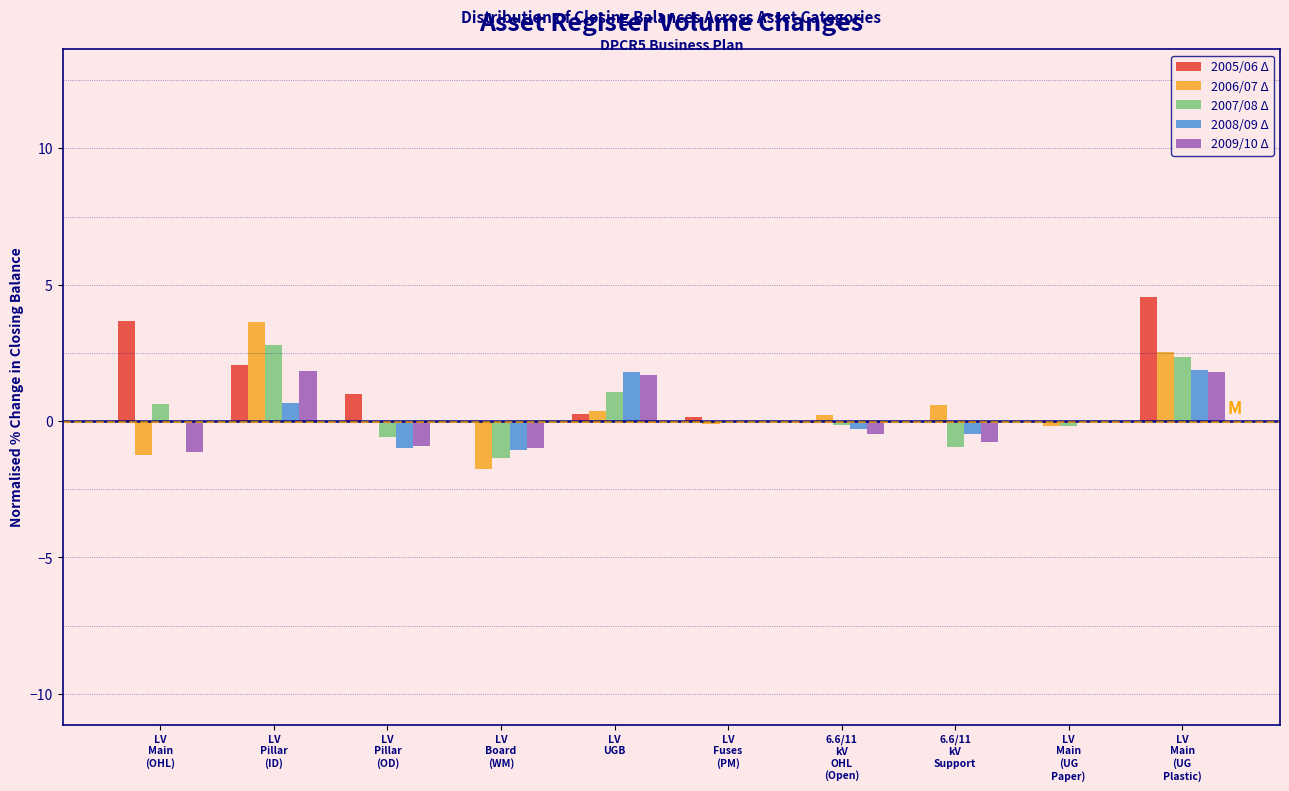

What is the sum of all 2009/10 Δ values?

1.0